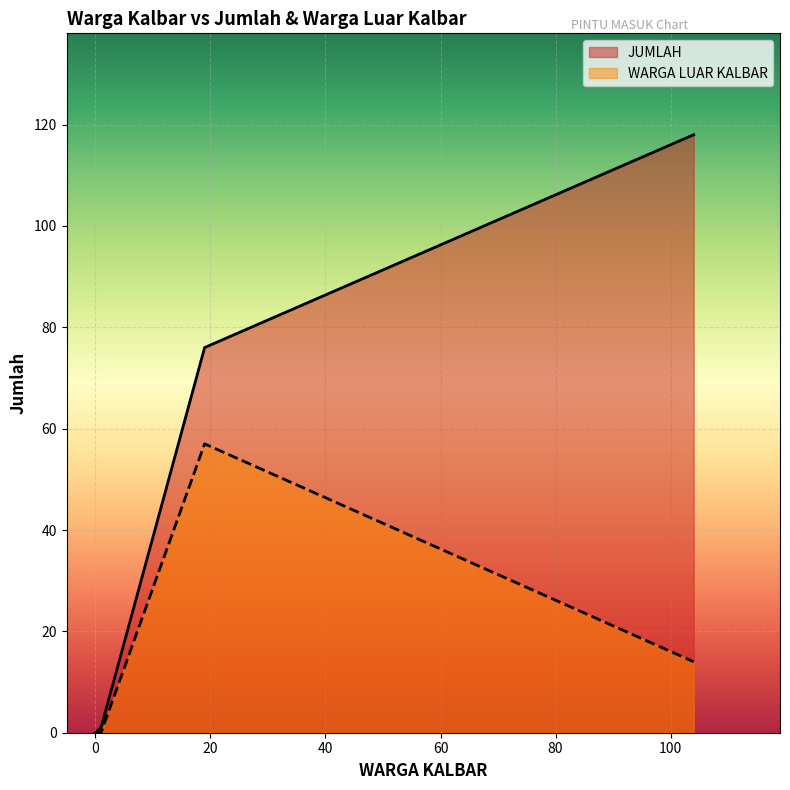

Rank the series by their average value, from lowest to highest.

WARGA LUAR KALBAR, JUMLAH